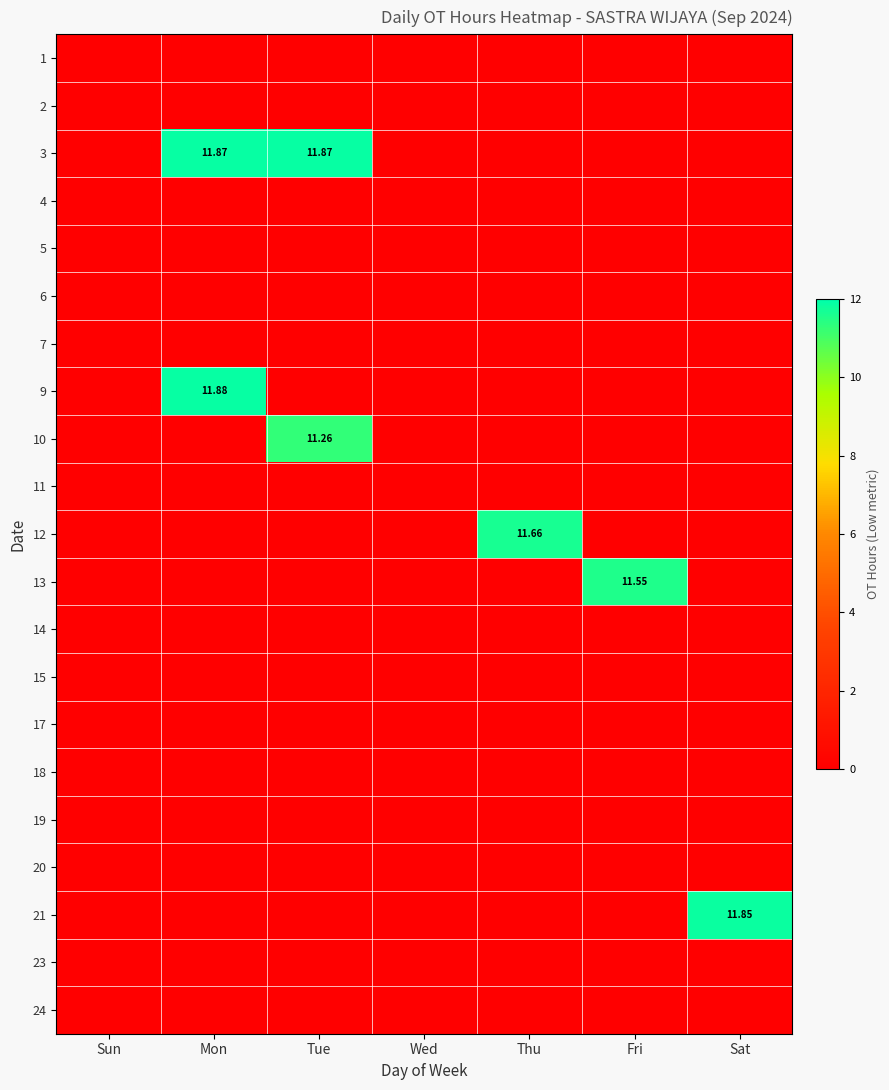

List the labels in order of 7 value, smallest first.

Sun, Mon, Tue, Wed, Thu, Fri, Sat